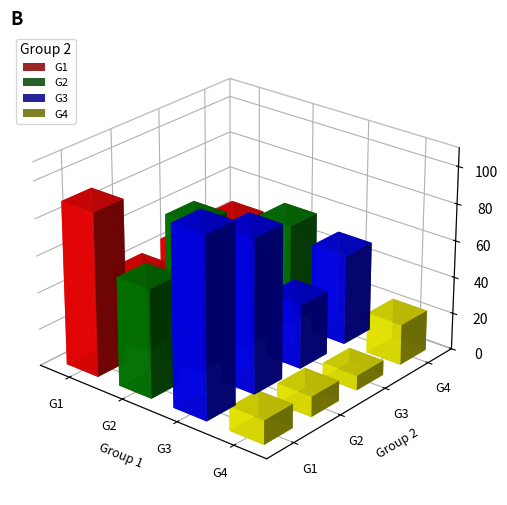

What is the value of the G1 bar at the 2nd from the left?

41